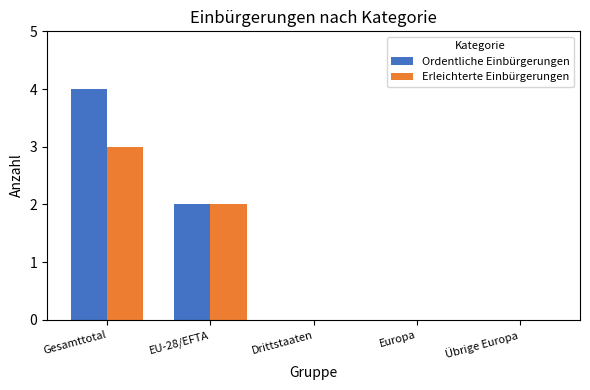

Is it true that Erleichterte Einbürgerungen equals -1 at Drittstaaten?

False